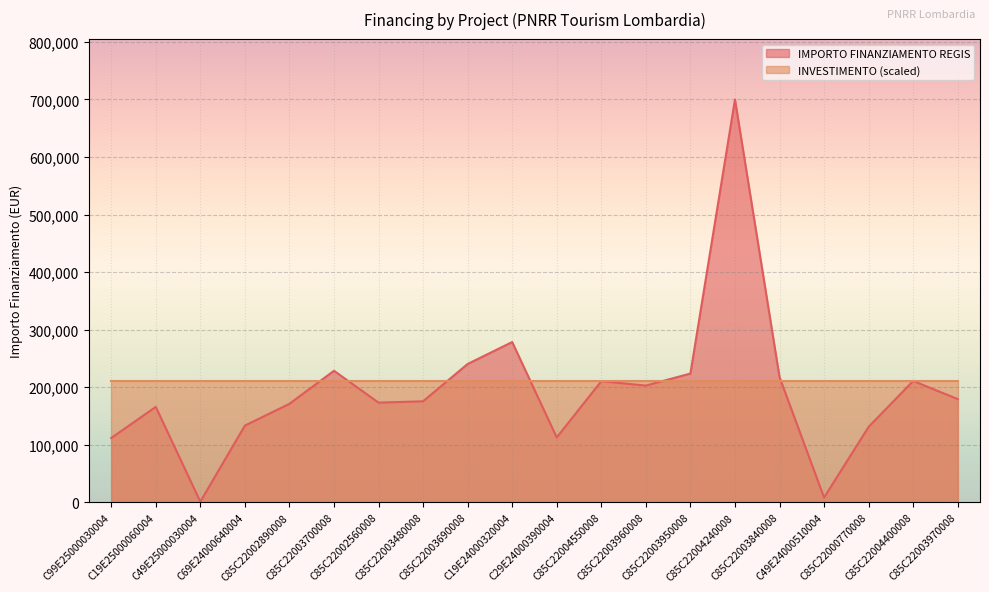

Is it true that the value at C99E25000030004 is 111760.0?

True